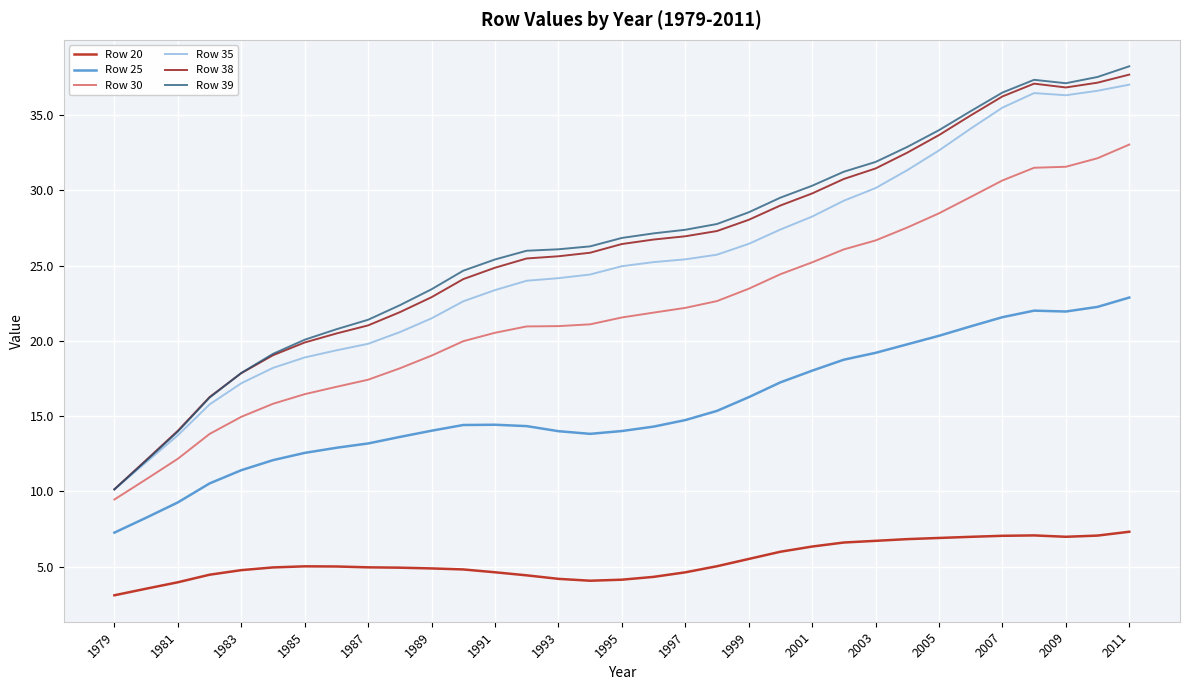

What are all the series names shown in the legend?

Row 20, Row 25, Row 30, Row 35, Row 38, Row 39